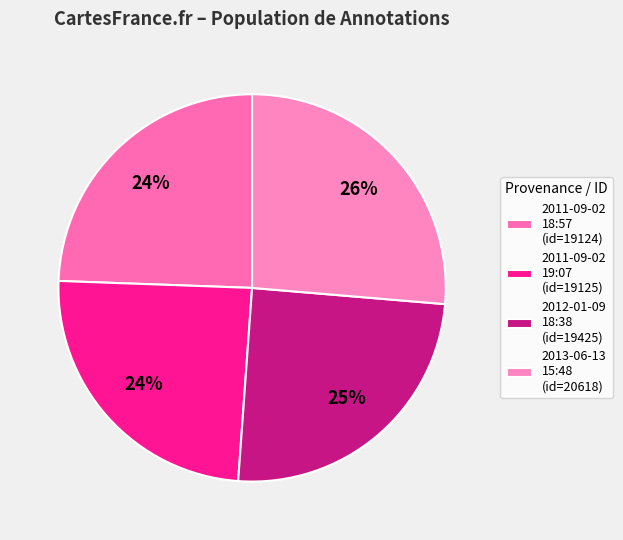

Count the number of slices in the pie.

4